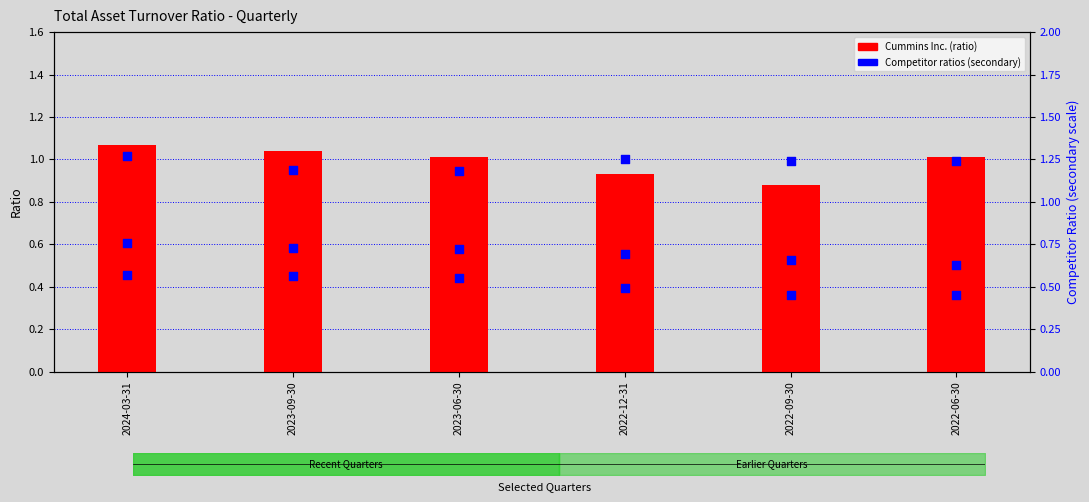

Is the value of Boeing Co. at 2023-06-30 greater than the value of Cummins Inc. (ratio) at 2023-06-30?

No